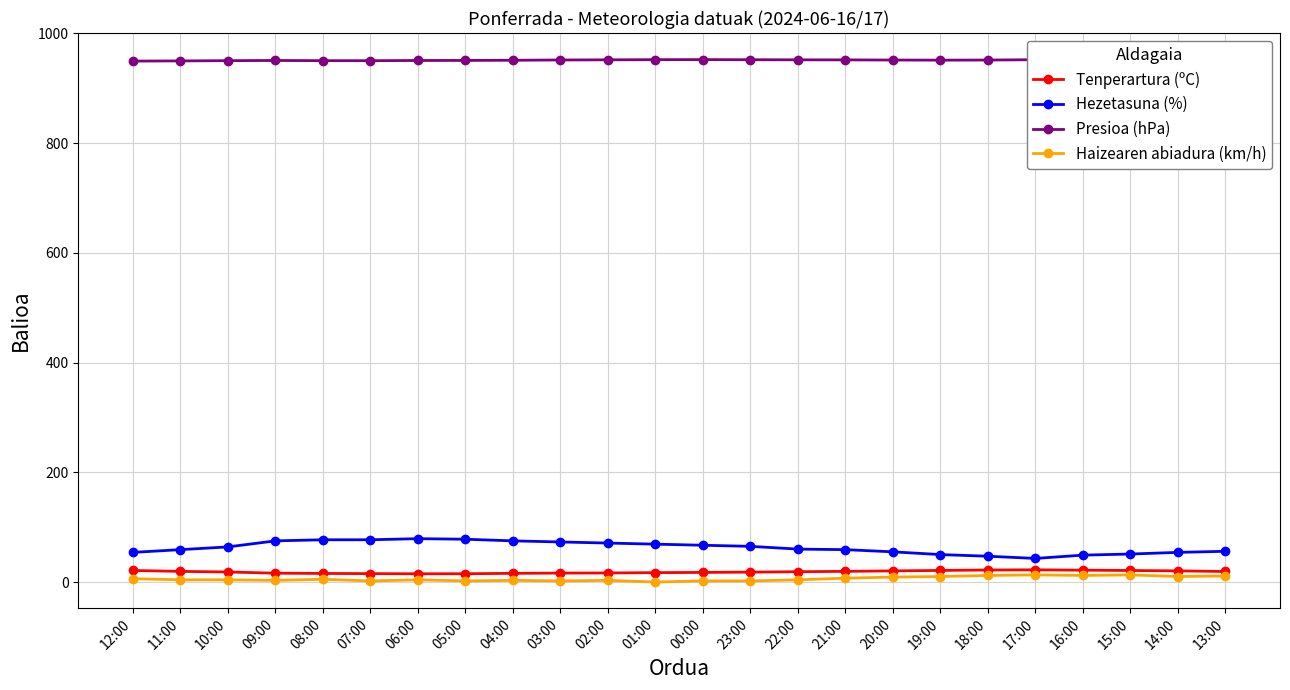

What is the average value of the Hezetasuna (%) series?

62.8